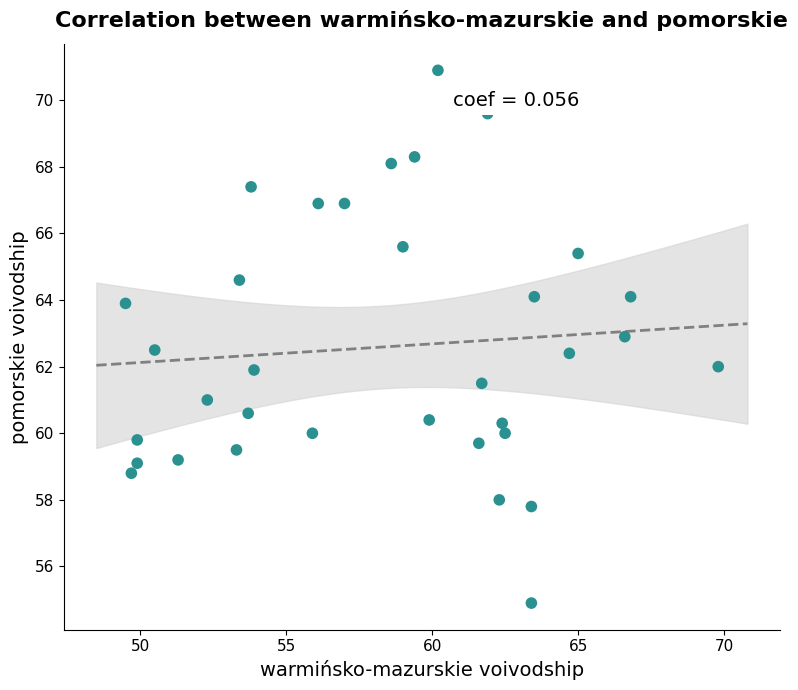

What is the range of Y values (max minus min)?

16.0